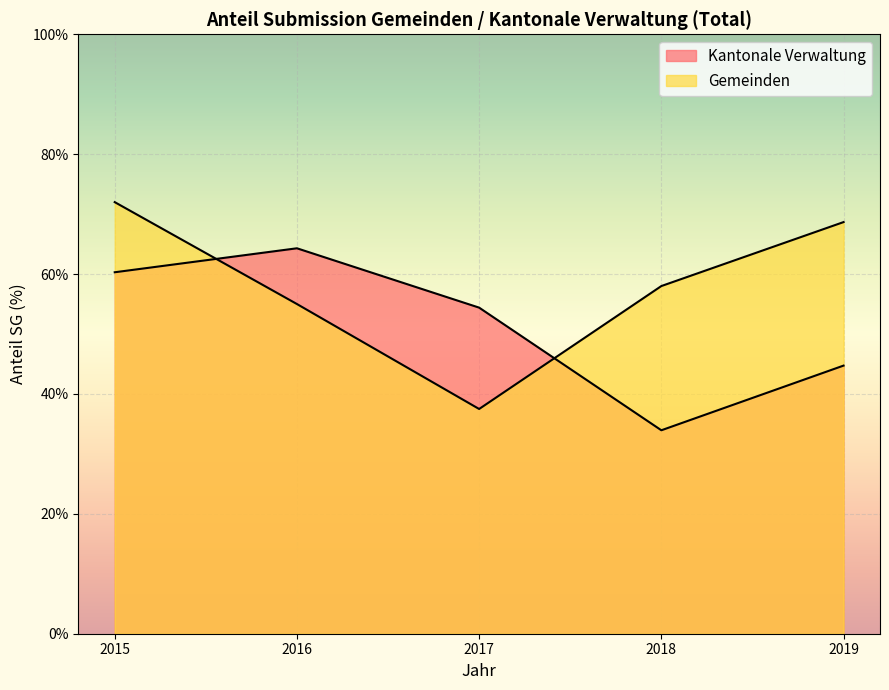

At which category does Kantonale Verwaltung reach its first local peak?

2016